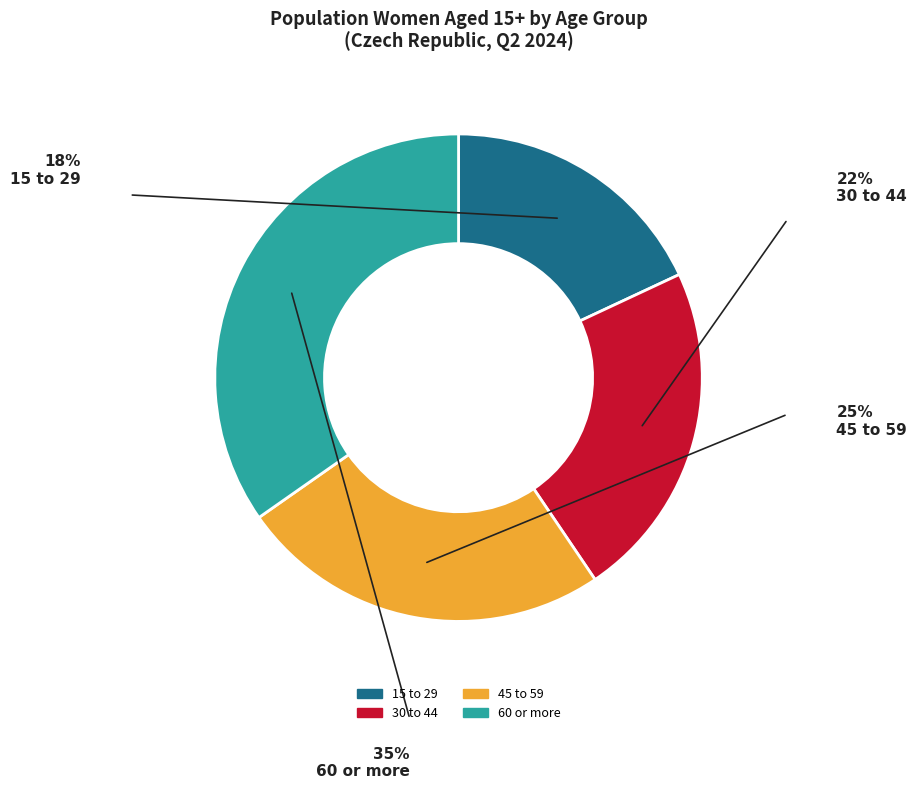

Which category has the smallest portion of the pie?

15 to 29